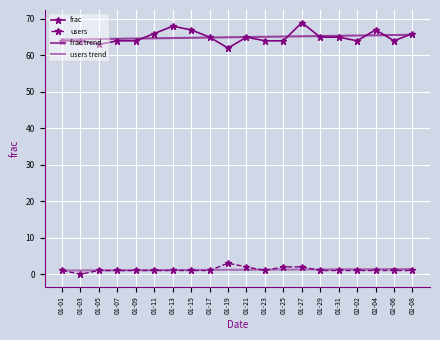

What is the label of the 4th point from the left?

01-07